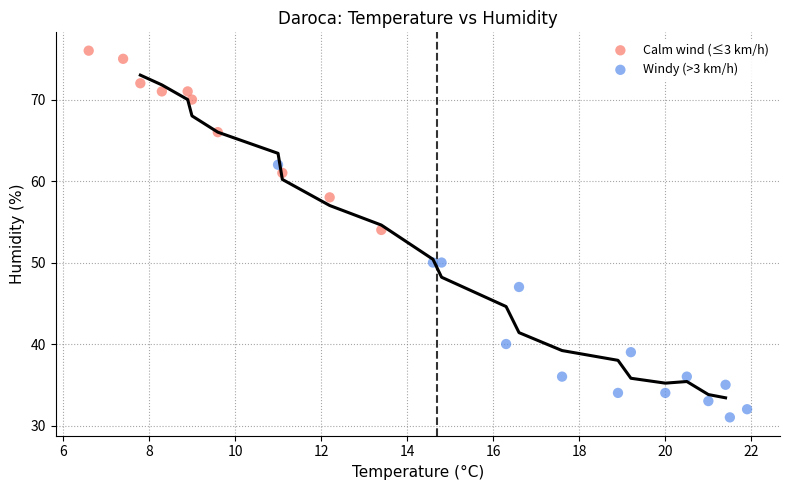

Which series has the largest Y range (max minus min)?

Windy (>3 km/h)